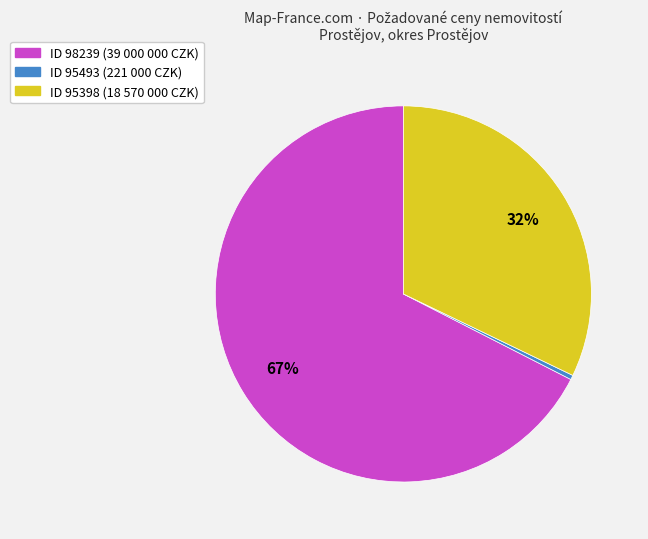

Is there any slice that represents more than half of the pie?

Yes